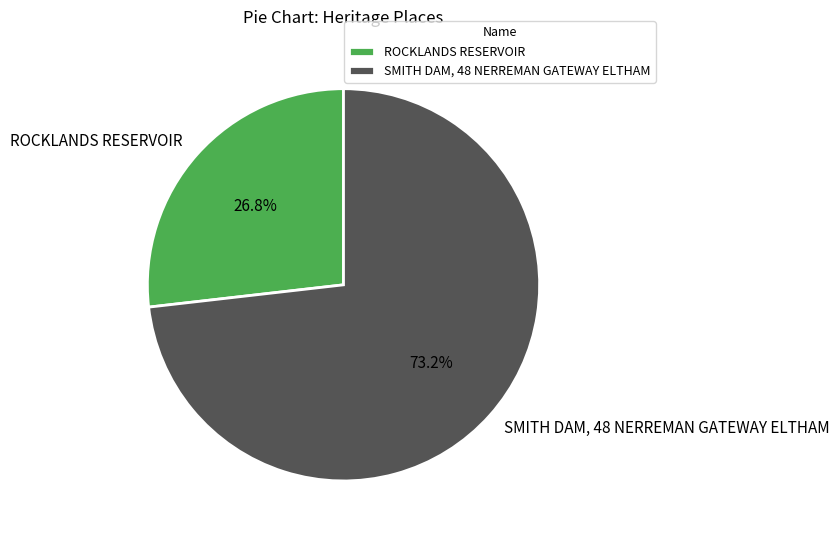

To the nearest percent, what is the combined percentage of ROCKLANDS RESERVOIR and SMITH DAM, 48 NERREMAN GATEWAY ELTHAM?

100%